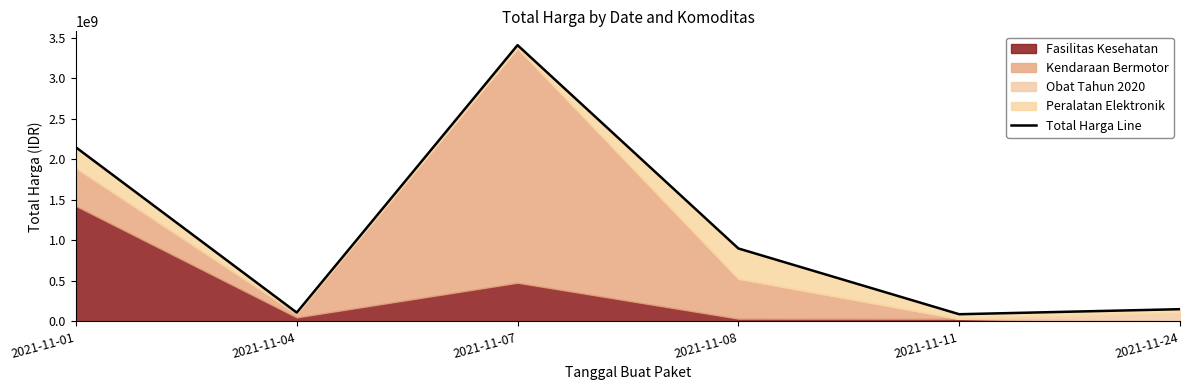

At which label is the value closest to 1750043620?

2021-11-01